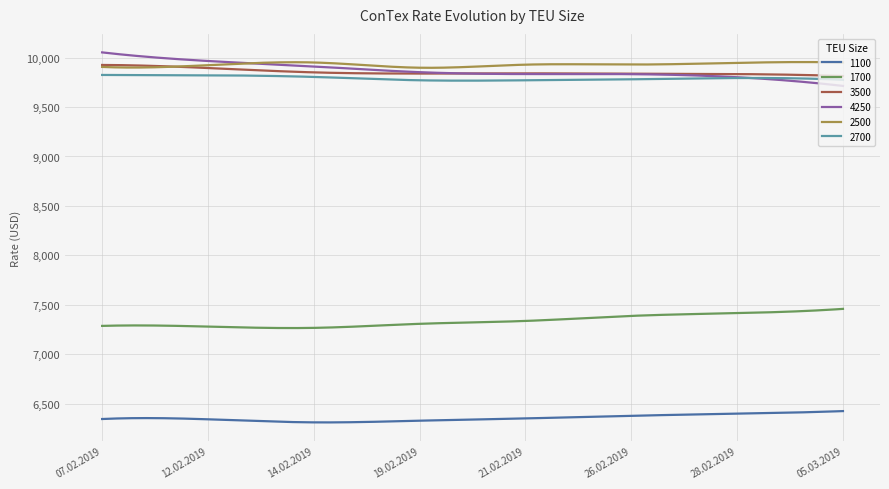

True or false: 1700 and 1100 intersect in this chart.

False